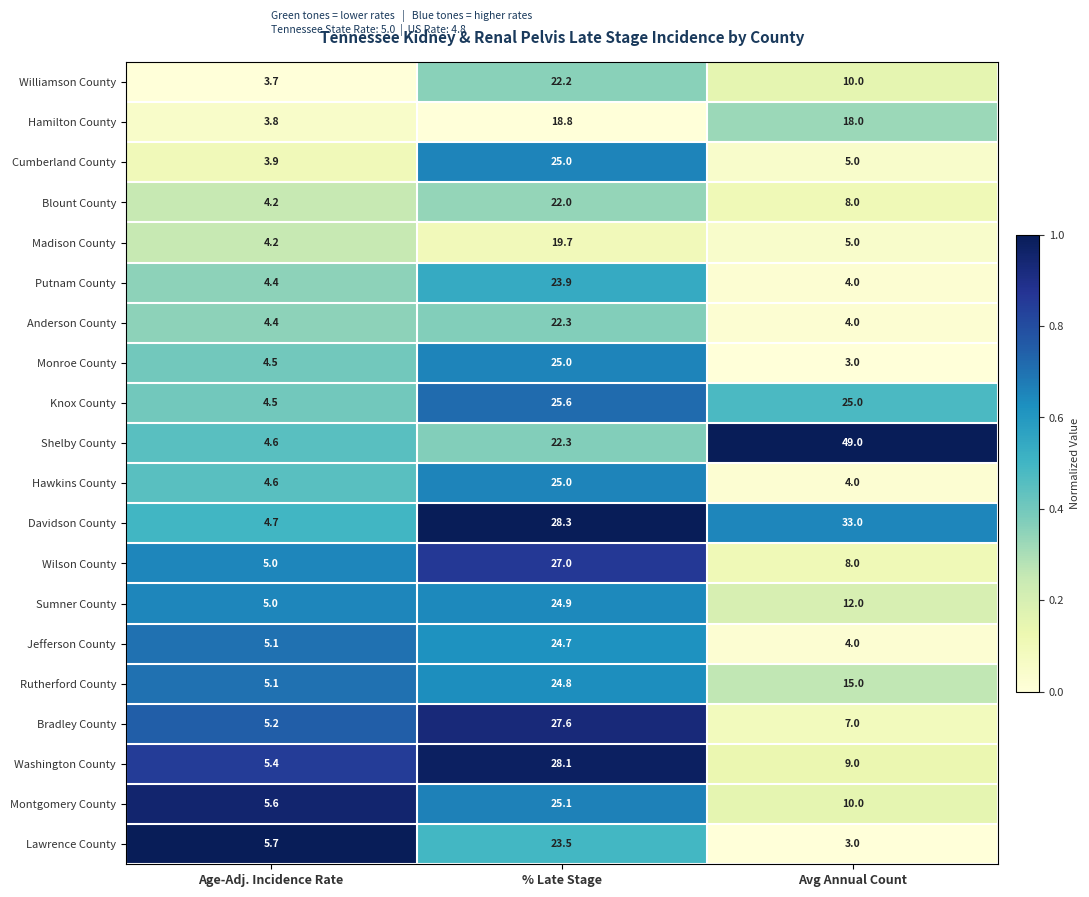

What is the average value of the Washington County series?

14.2